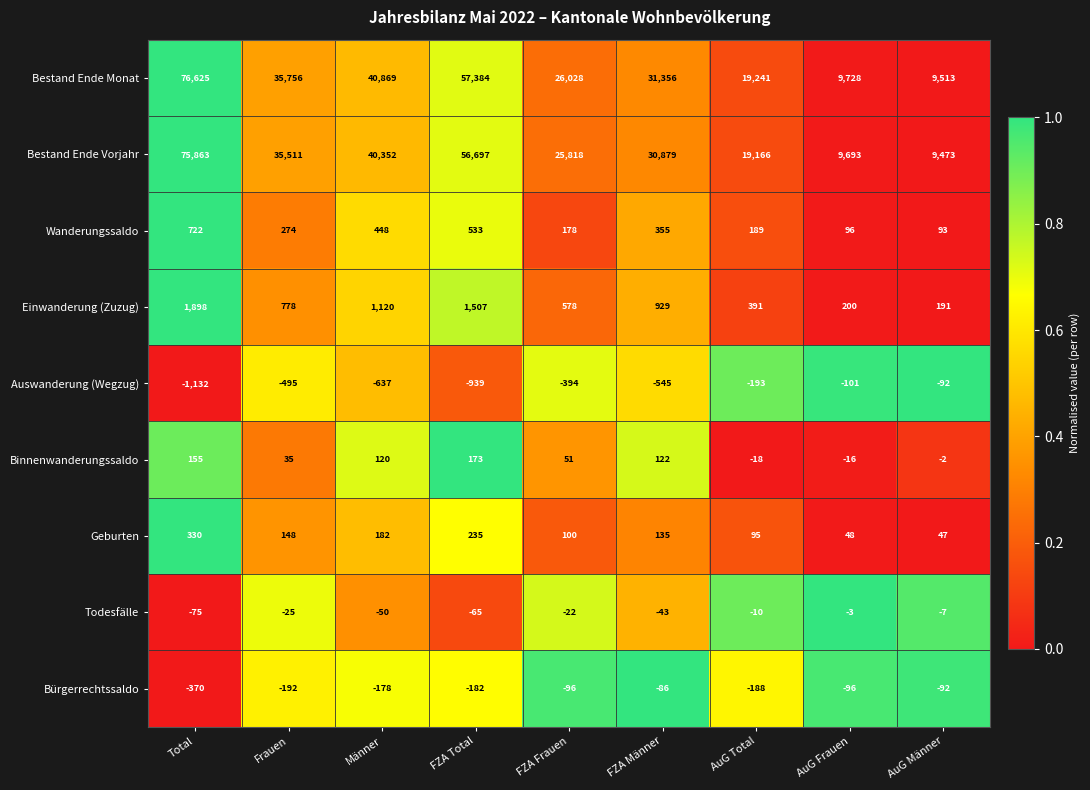

How many data points does each series have?

9